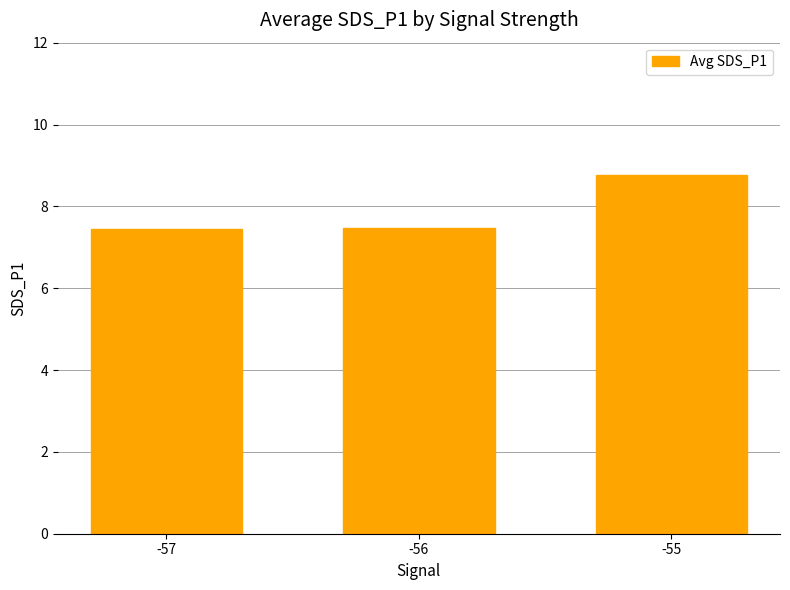

The value at -57 is 7.4. True or false?

True